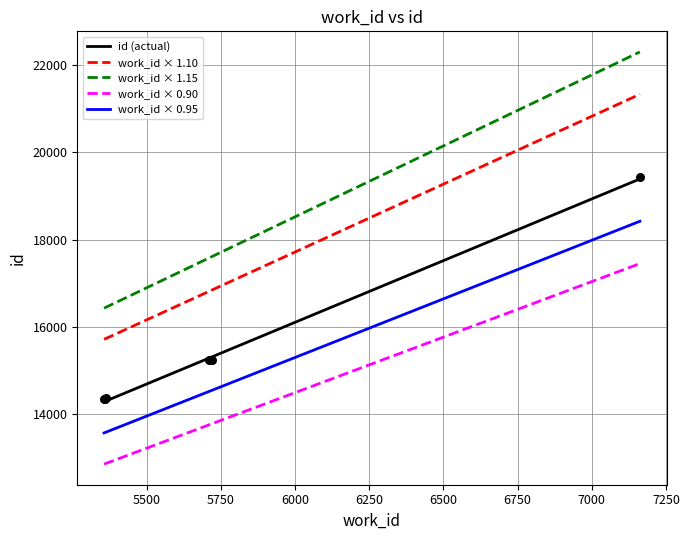

Between 5718 and 5360, which is larger?

5718